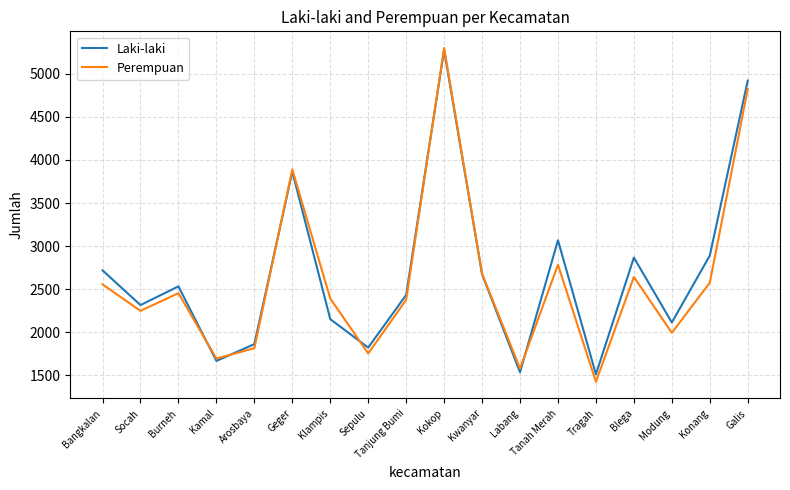

What is the maximum value for Perempuan?

5298